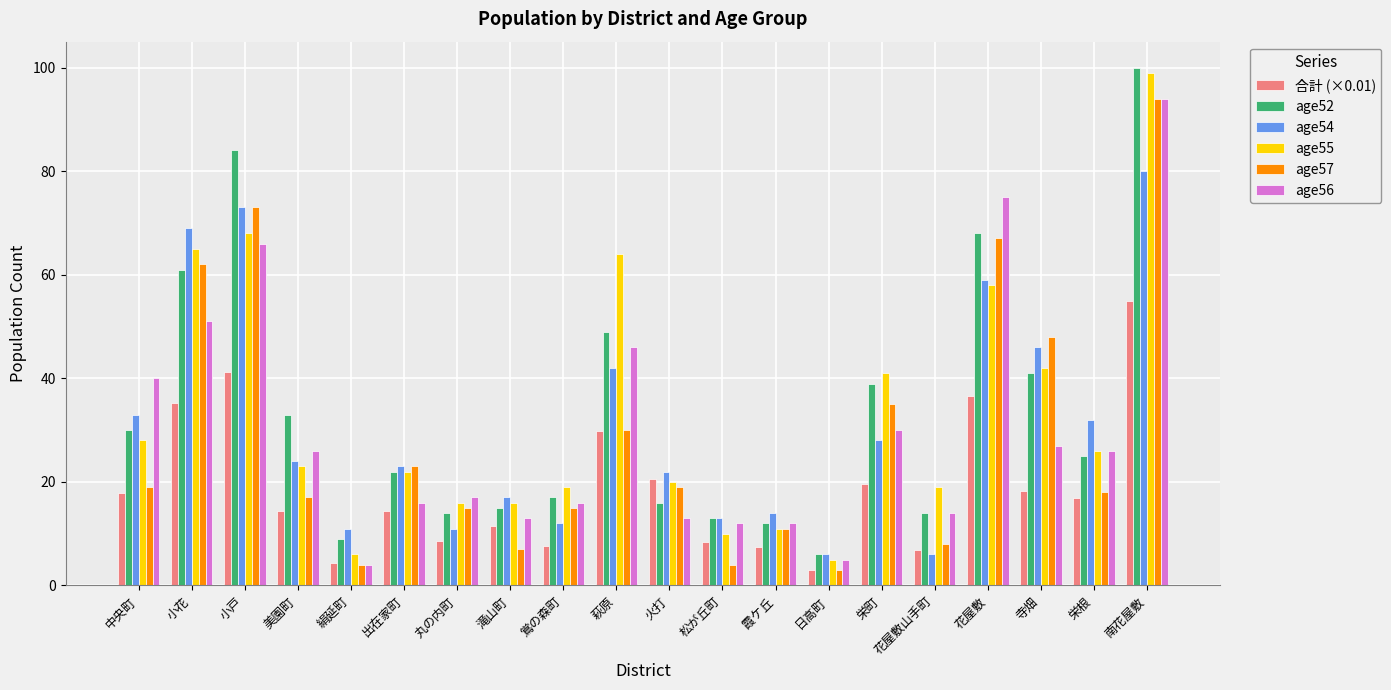

What is the highest value of the age55 series?

99.0